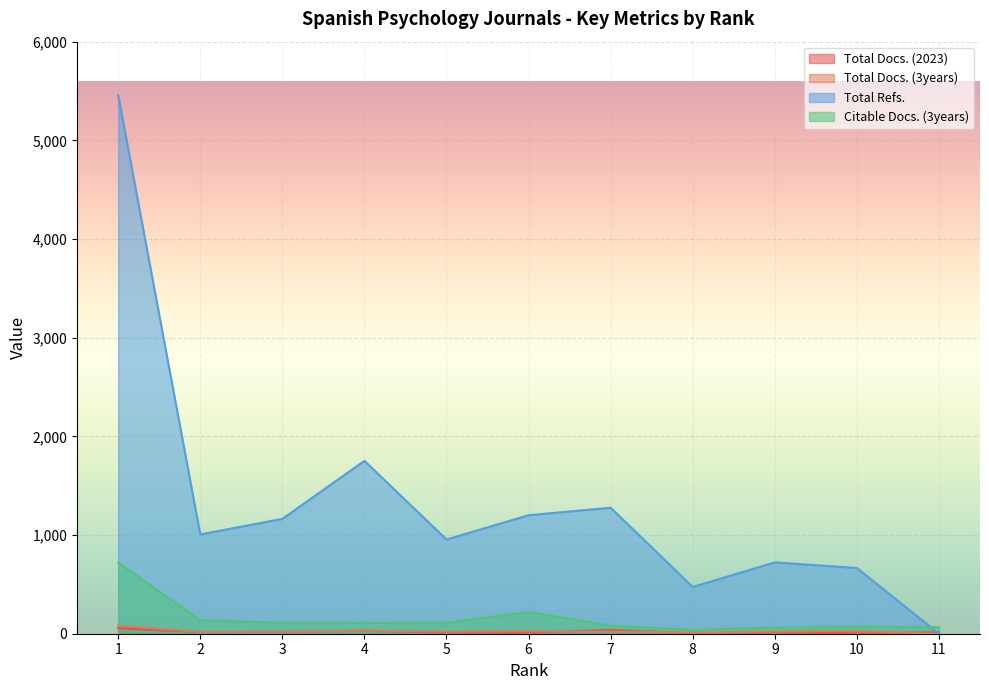

What are all the series names shown in the legend?

Total Docs. (2023), Total Docs. (3years), Total Refs., Citable Docs. (3years)